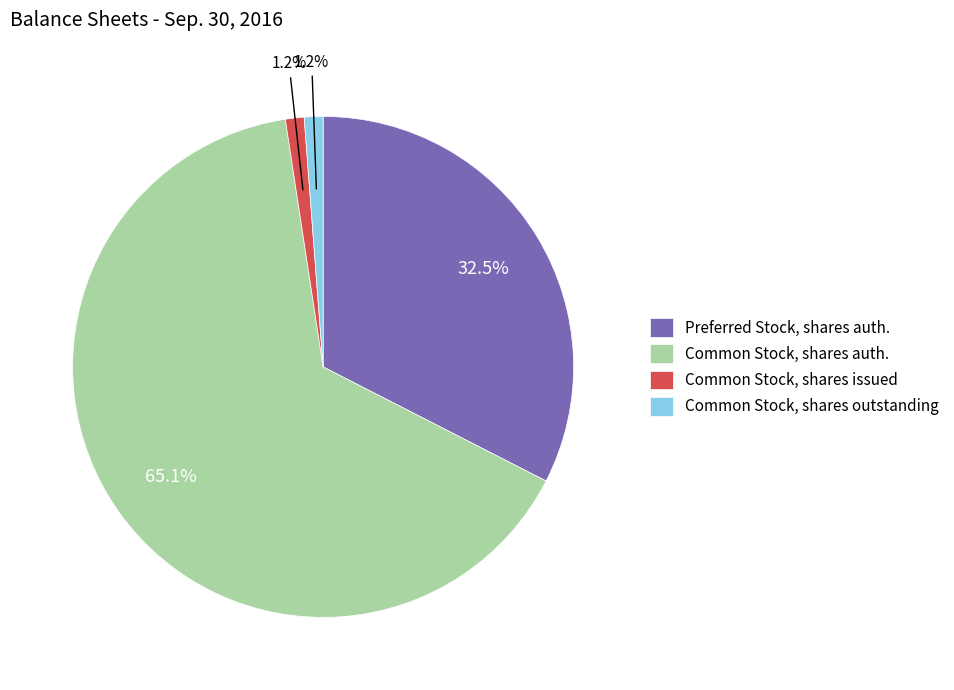

How many slices are in this pie chart?

4